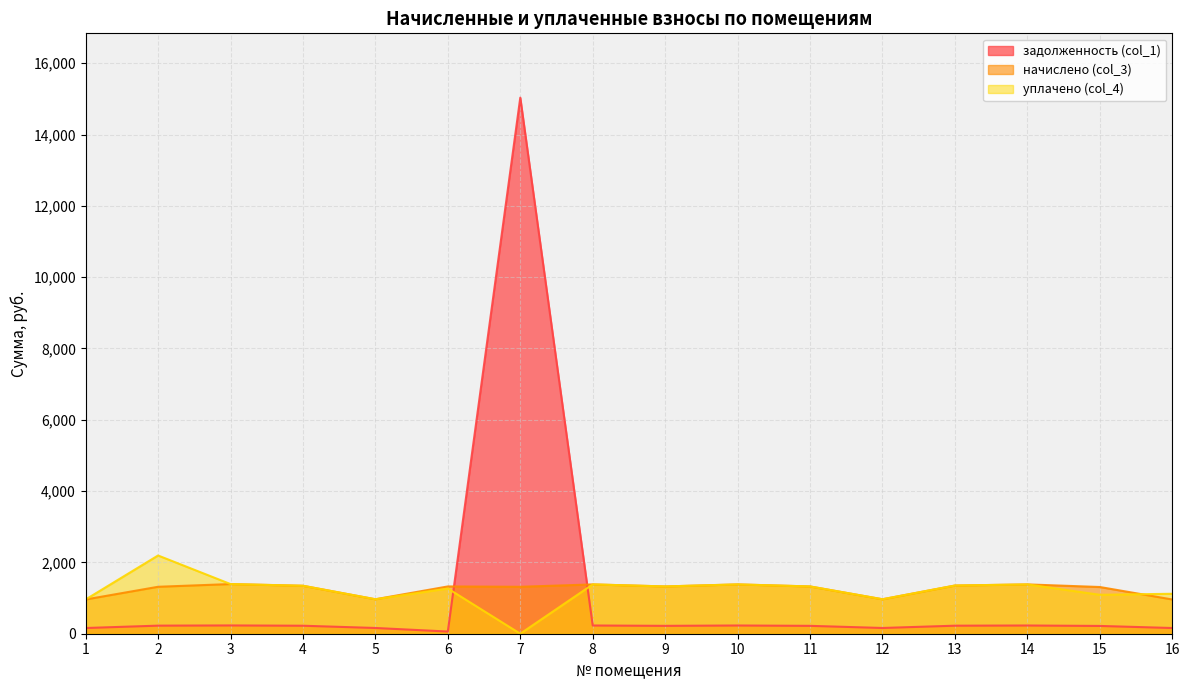

Where is the first local minimum for уплачено (col_4)?

5